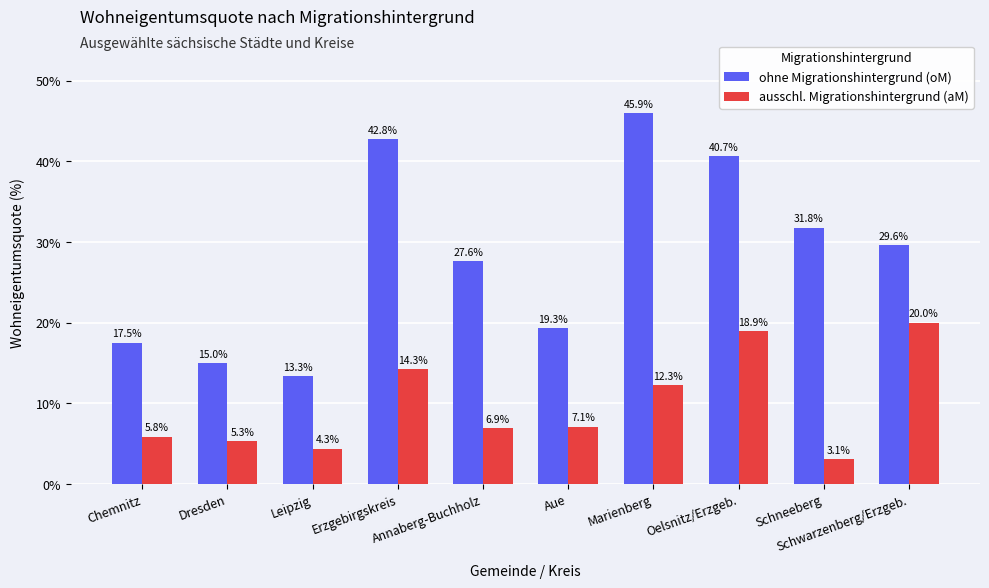

Reading right to left, extract all data points from this chart.

ohne Migrationshintergrund (oM): 29.6	31.8	40.7	45.9	19.3	27.6	42.8	13.3	15.0	17.5
ausschl. Migrationshintergrund (aM): 20.0	3.1	18.9	12.3	7.1	6.9	14.3	4.3	5.3	5.8